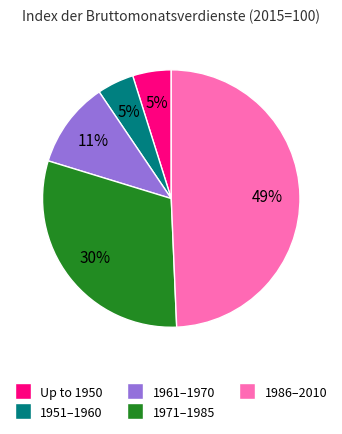

Does any single category account for the majority?

No